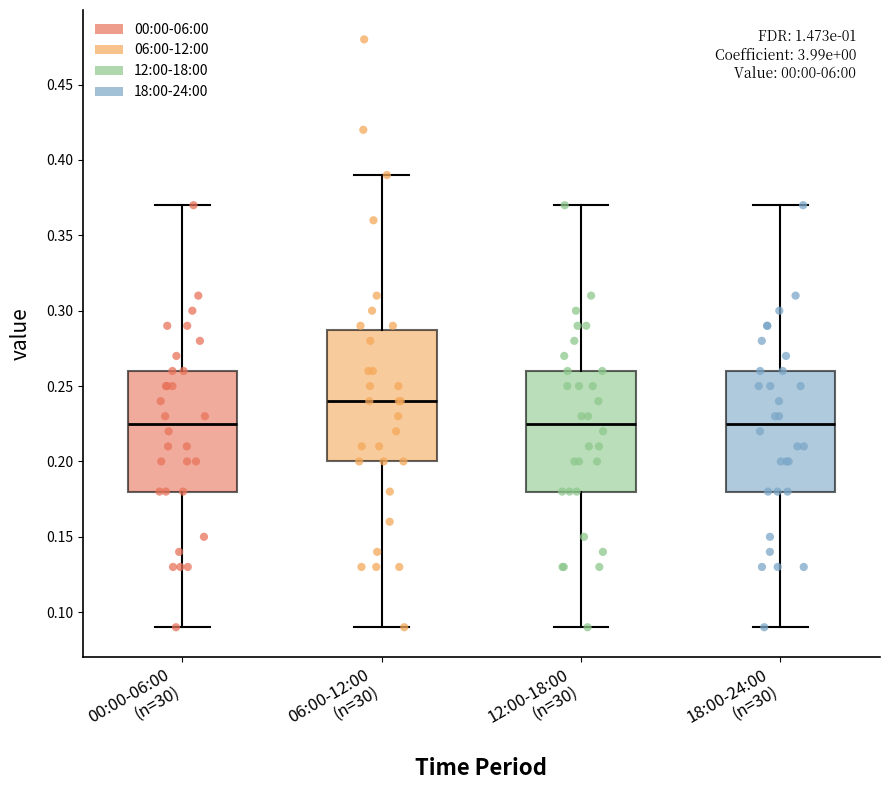

Reading left to right, transcribe this box plot: for each box, give where its median line is, the range the box spans, and where its two whiskers end, as read against the y-axis. The values are not printed on the chart, so give them approximately, as read against the axis.

00:00-06:00 (n=30): median 0.225, box 0.180 to 0.260, whiskers 0.090 to 0.370
06:00-12:00 (n=30): median 0.240, box 0.200 to 0.290, whiskers 0.090 to 0.390
12:00-18:00 (n=30): median 0.225, box 0.180 to 0.260, whiskers 0.090 to 0.370
18:00-24:00 (n=30): median 0.225, box 0.180 to 0.260, whiskers 0.090 to 0.370